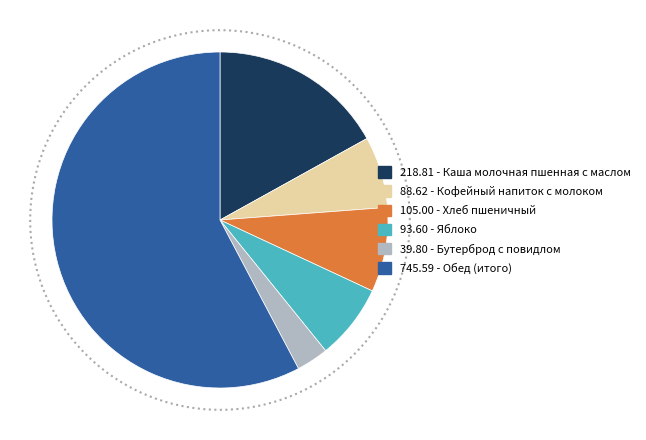

To the nearest percent, what percentage of the pie is Каша молочная пшенная с маслом?

17%